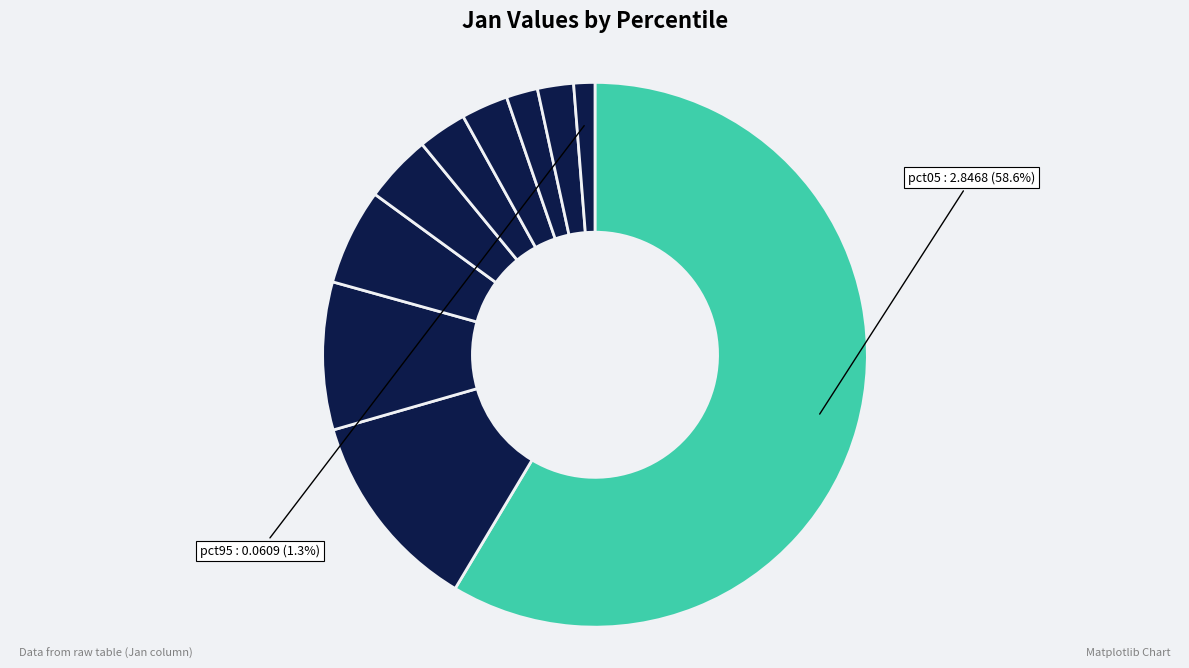

How many segments does this pie chart have?

10